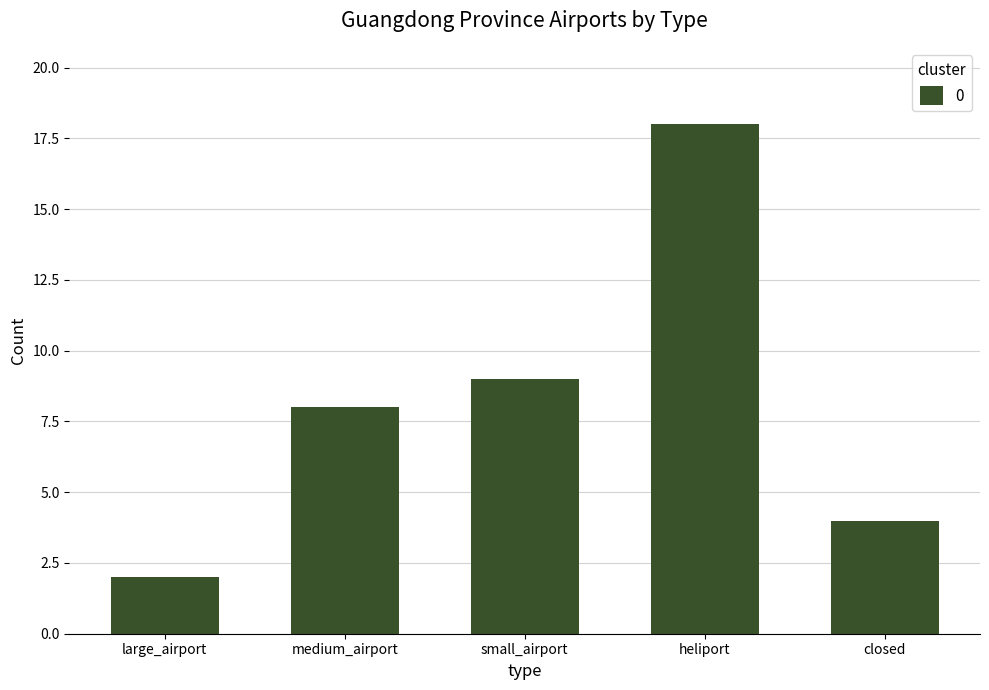

Reading left to right, list all the values displayed in this chart.

large_airport=2	medium_airport=8	small_airport=9	heliport=18	closed=4